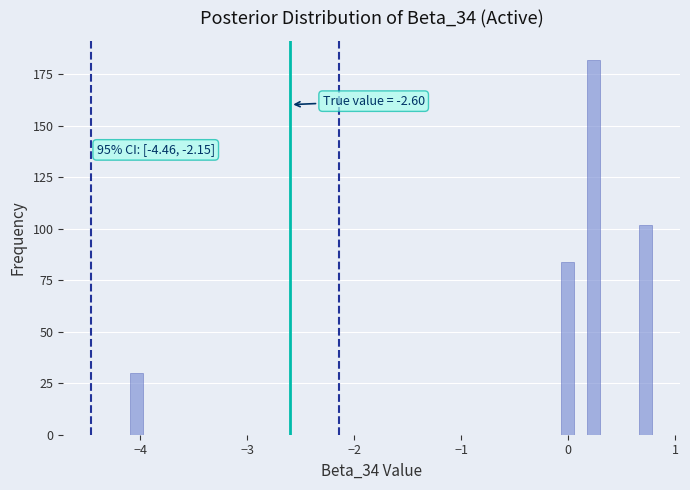

Around what value on the x-axis is the tallest bar? Give the approximate position of its centre, as read against the axis.

0.2